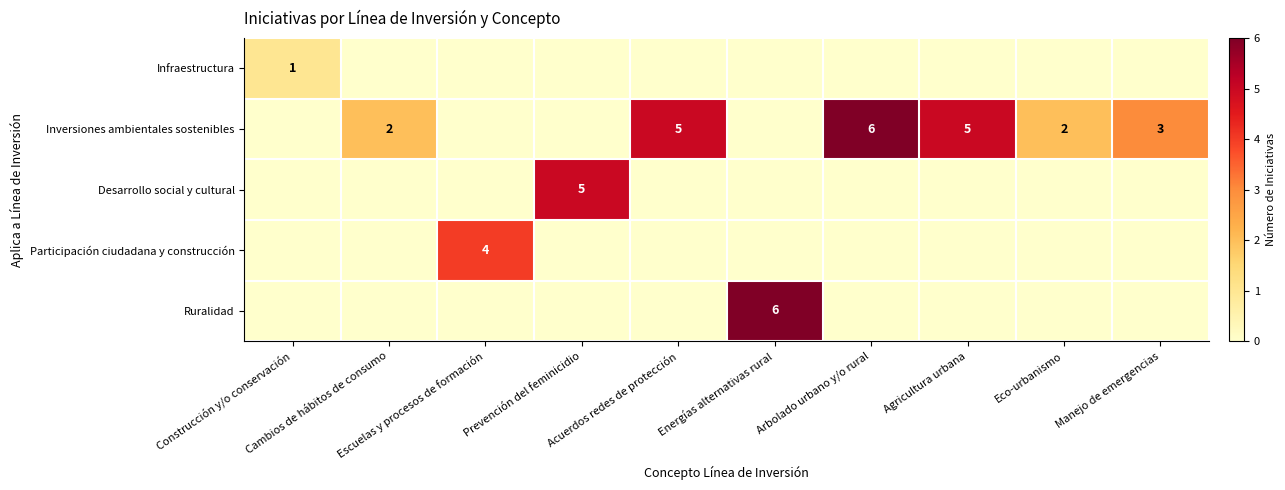

At which category is the sum across all series the highest?

Energías alternativas rural